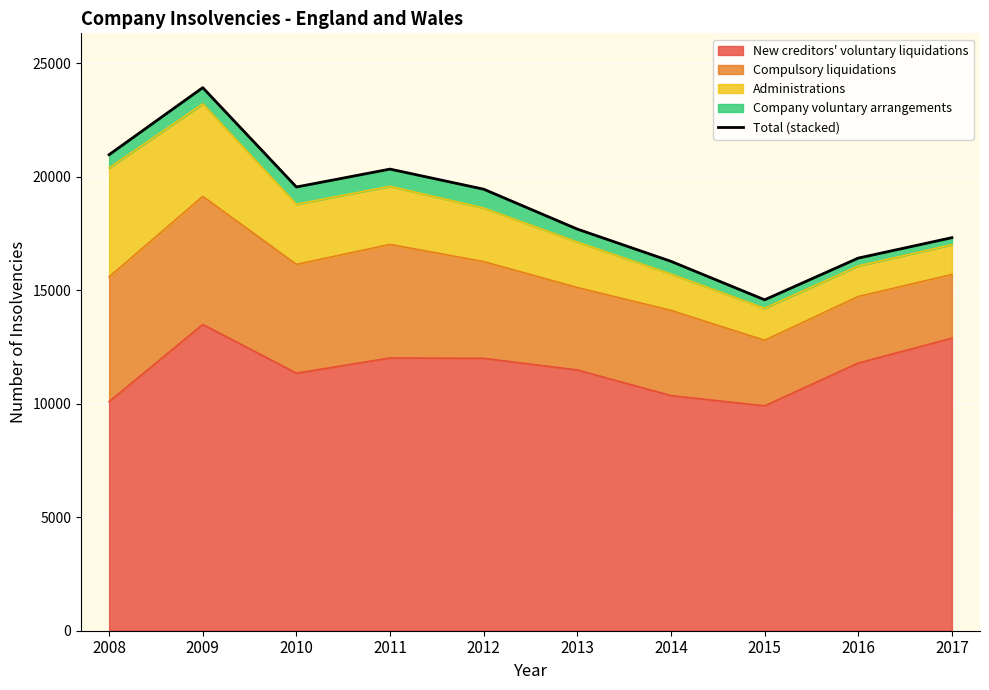

How many lines are shown in the chart?

1